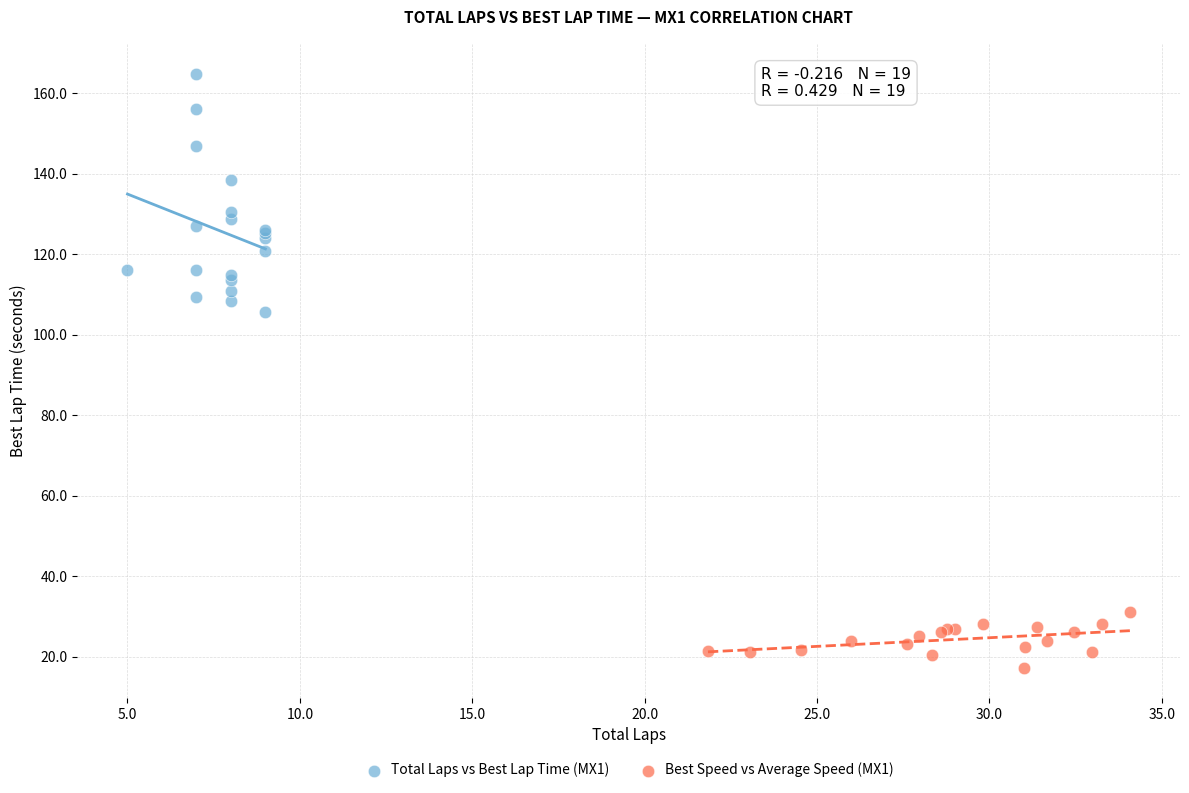

Which series contains the highest Y value?

Total Laps vs Best Lap Time (MX1)